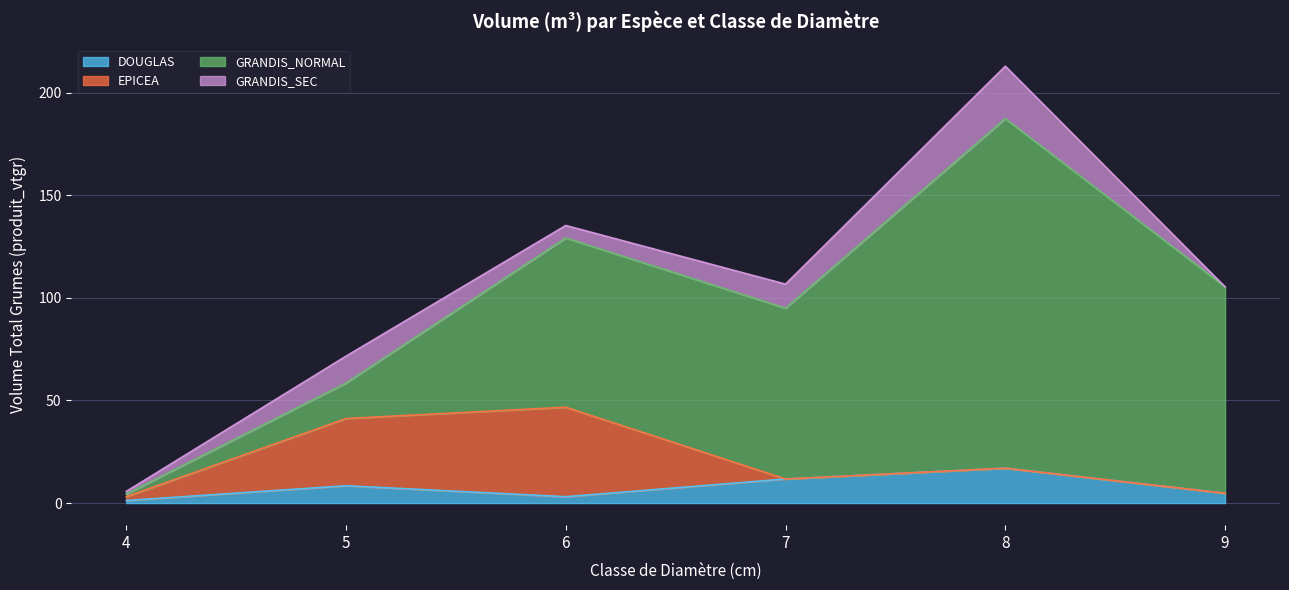

True or false: DOUGLAS and GRANDIS_NORMAL intersect in this chart.

False